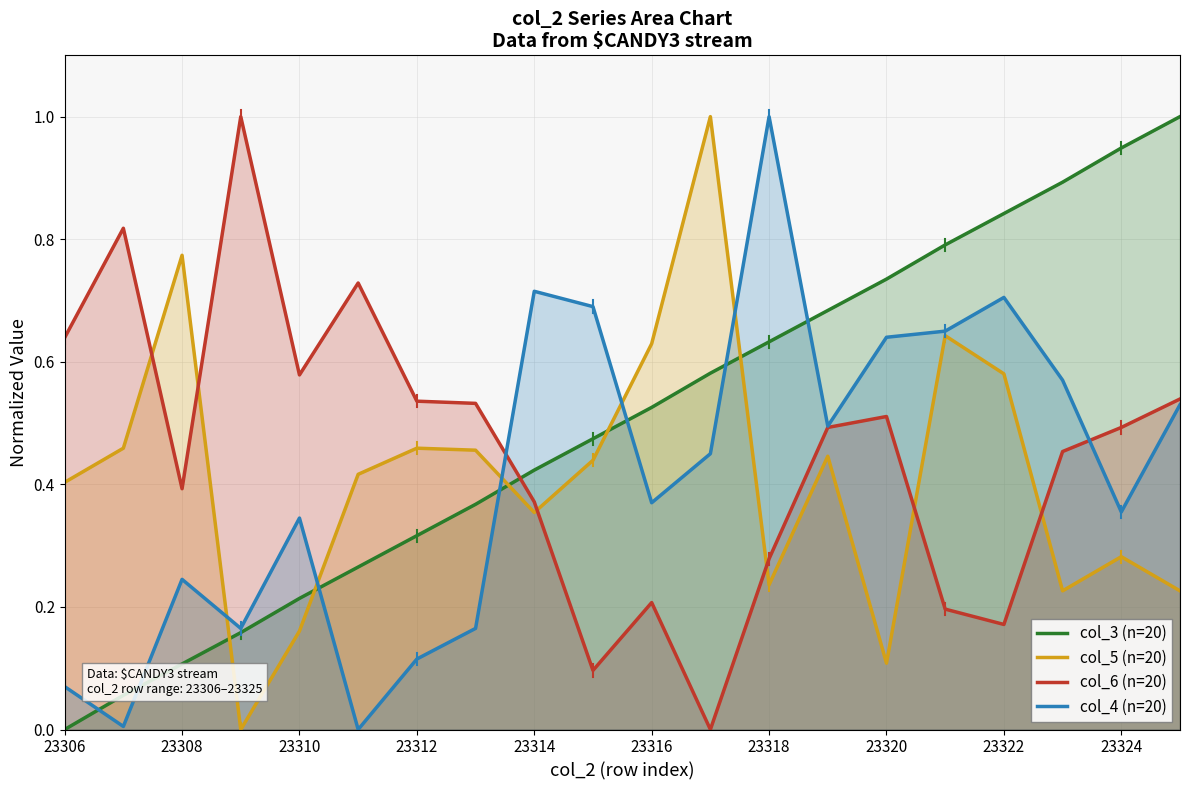

What is the maximum value for col_5 (n=20)?

1.0